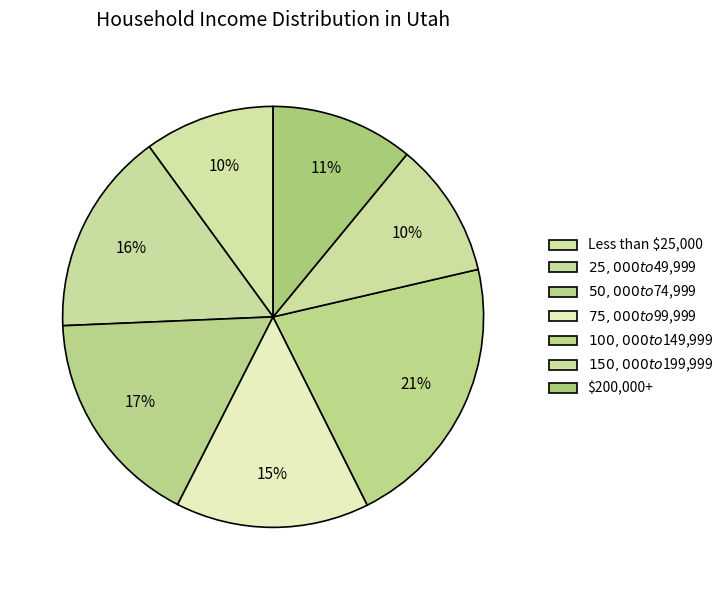

How many slices are in this pie chart?

7